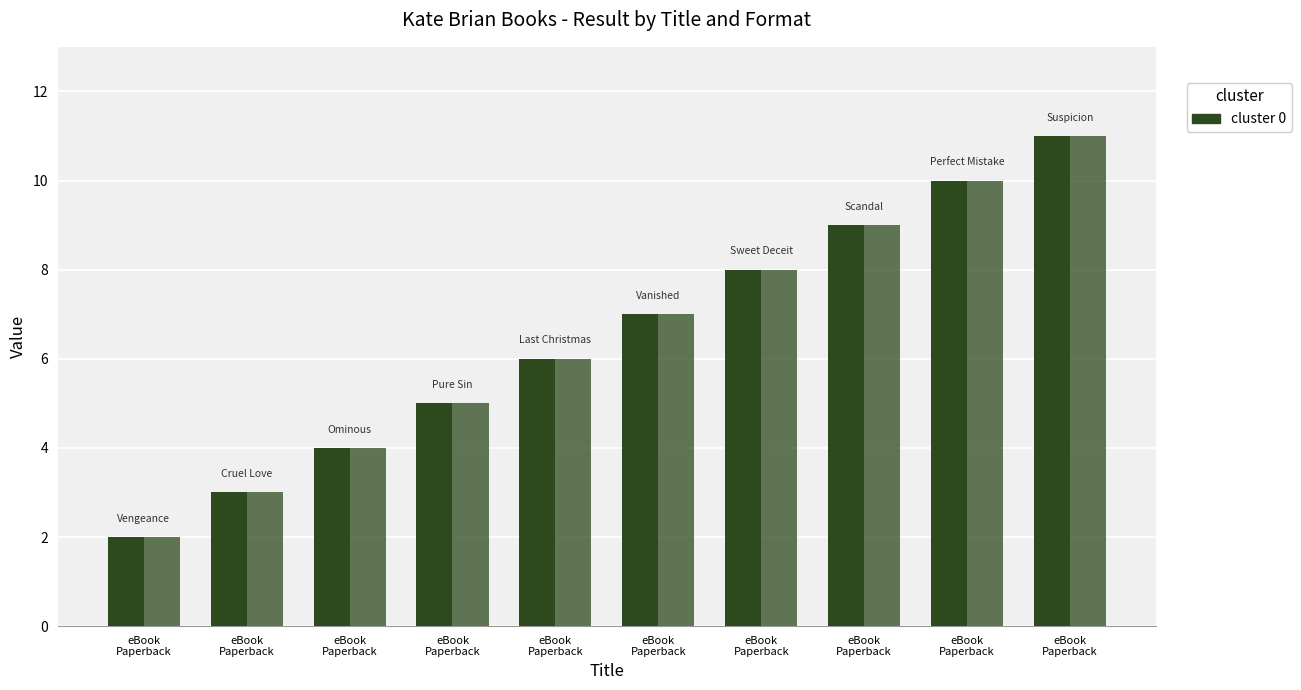

Count the number of categories in the chart.

10